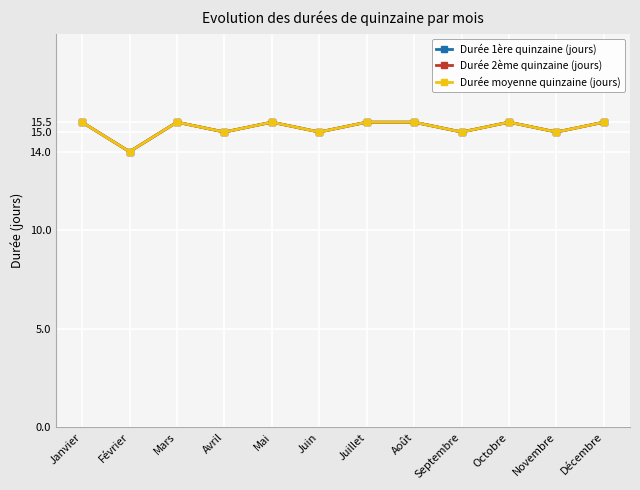

True or false: Durée moyenne quinzaine (jours) and Durée 2ème quinzaine (jours) intersect in this chart.

False